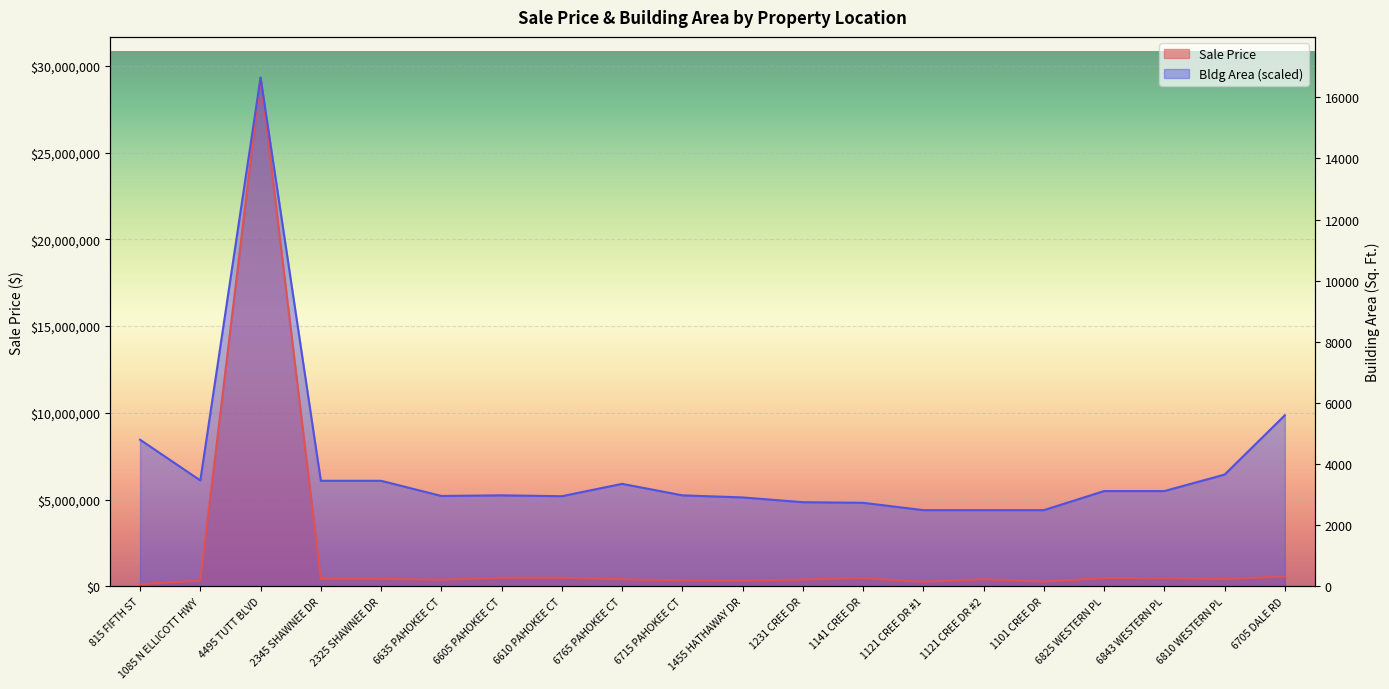

What is the difference between the highest and lowest values at 2345 SHAWNEE DR?

5648440.8